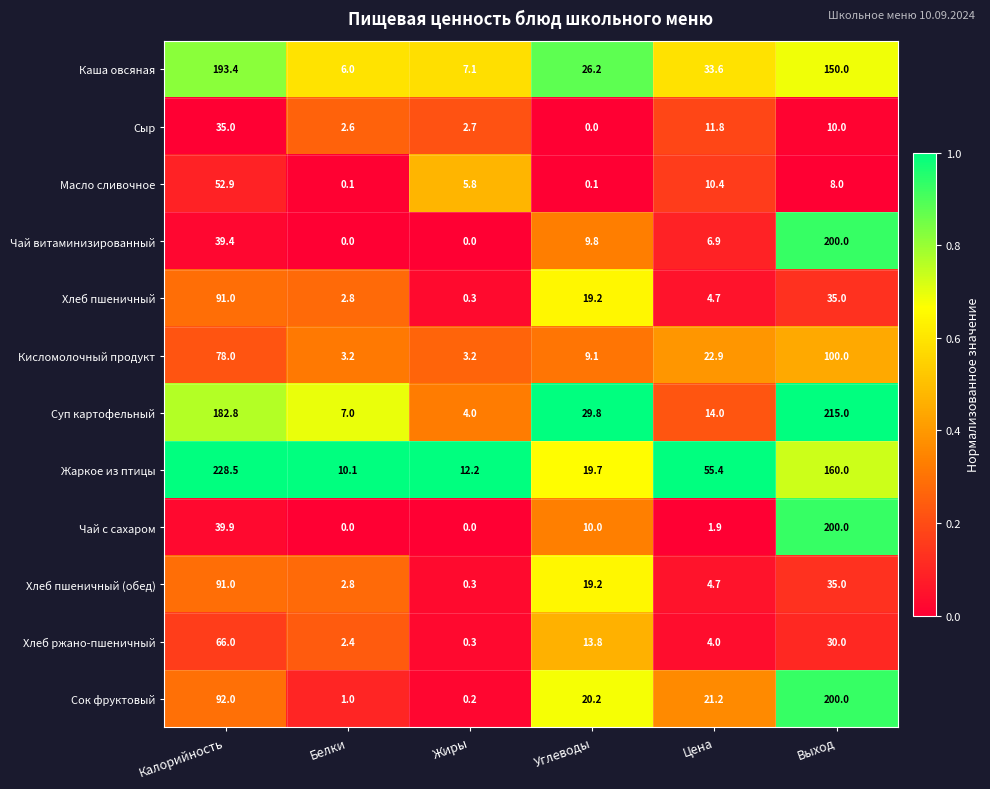

Count the number of data series in this chart.

12